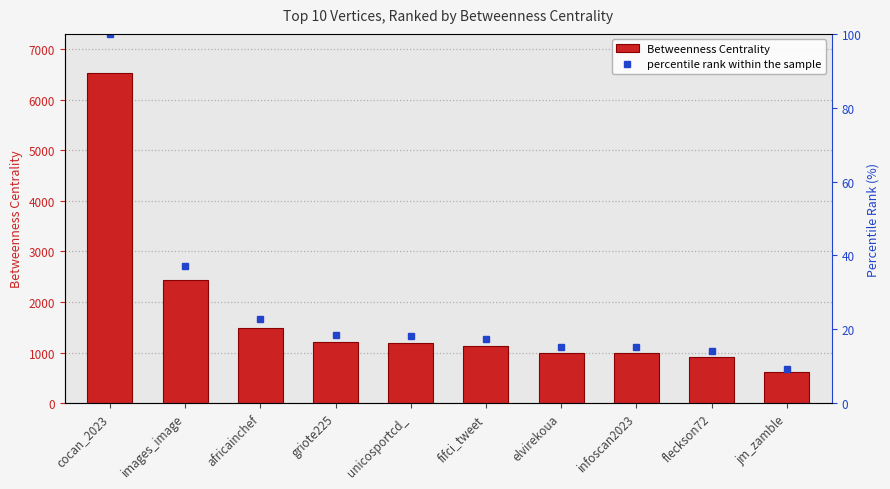

What is the spread (max minus min) of values at unicosportcd_?

1165.8